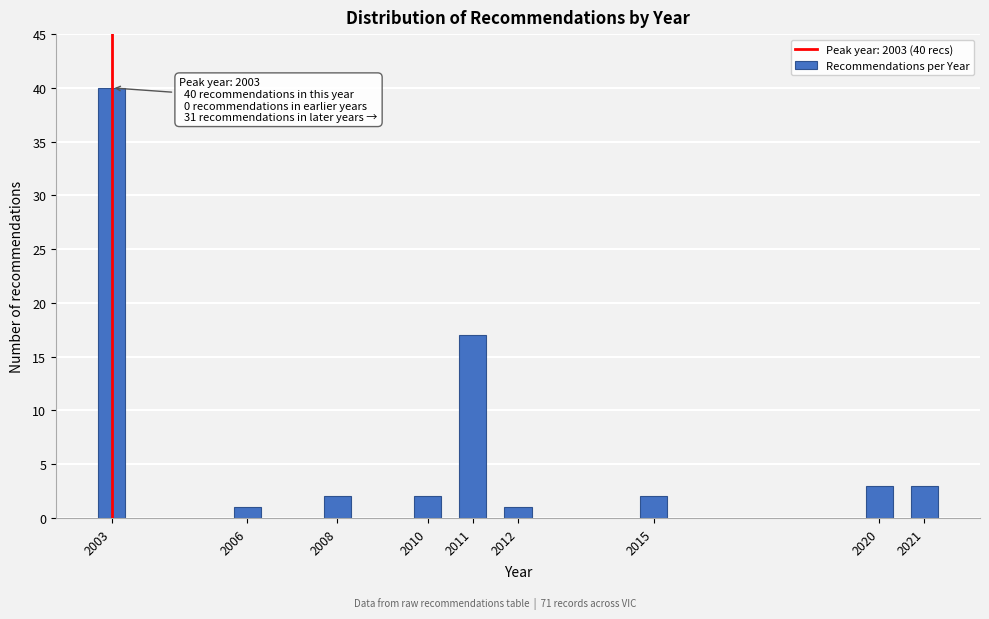

Reading right to left, extract all data points from this chart.

2021=3	2020=3	2015=2	2012=1	2011=17	2010=2	2008=2	2006=1	2003=40